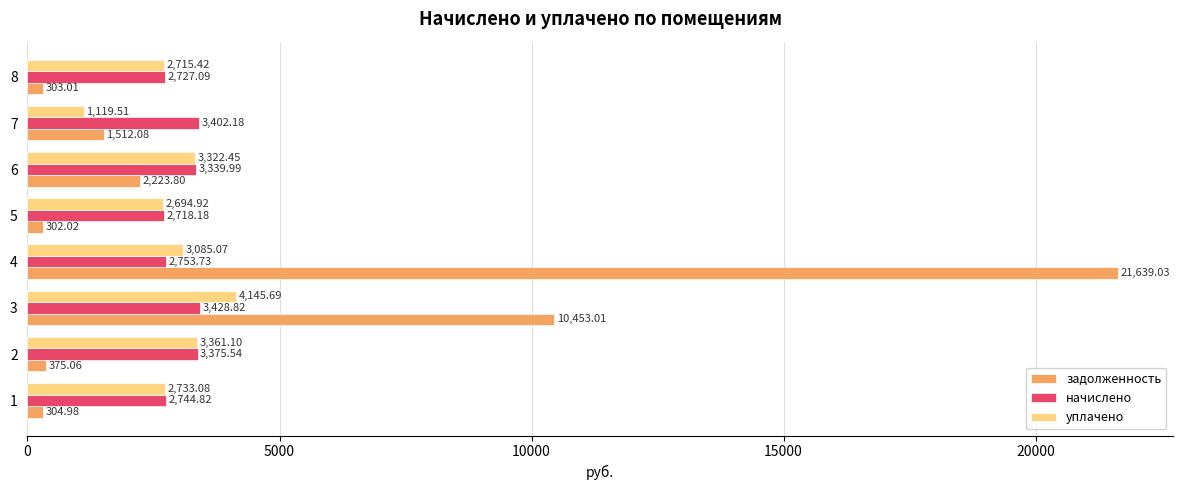

Rank the series by their maximum value, from lowest to highest.

начислено, уплачено, задолженность